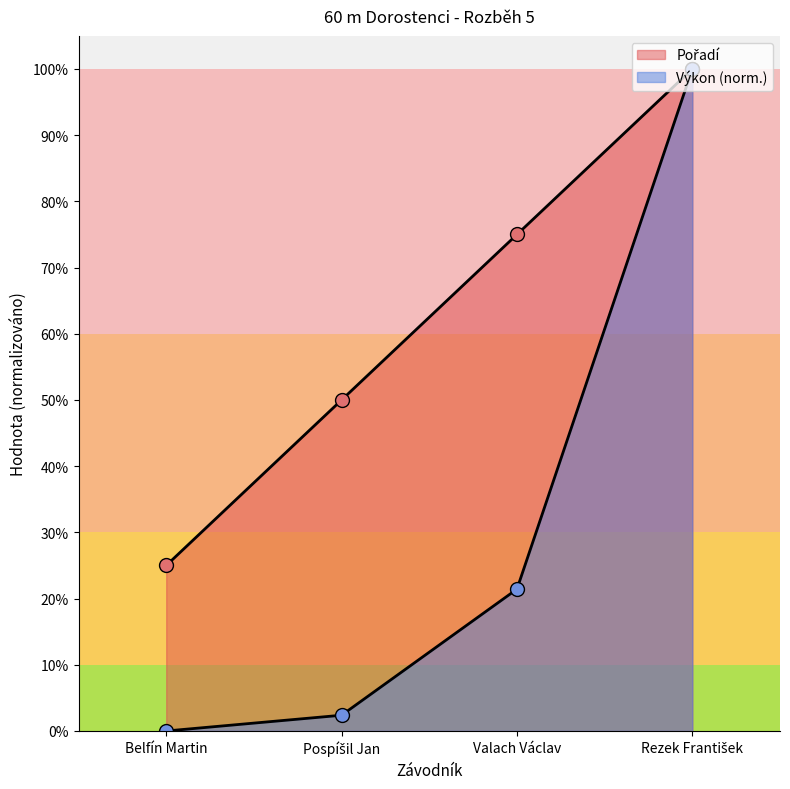

What is the sum of the Pořadí values at Belfín Martin and Pospíšil Jan?

0.8